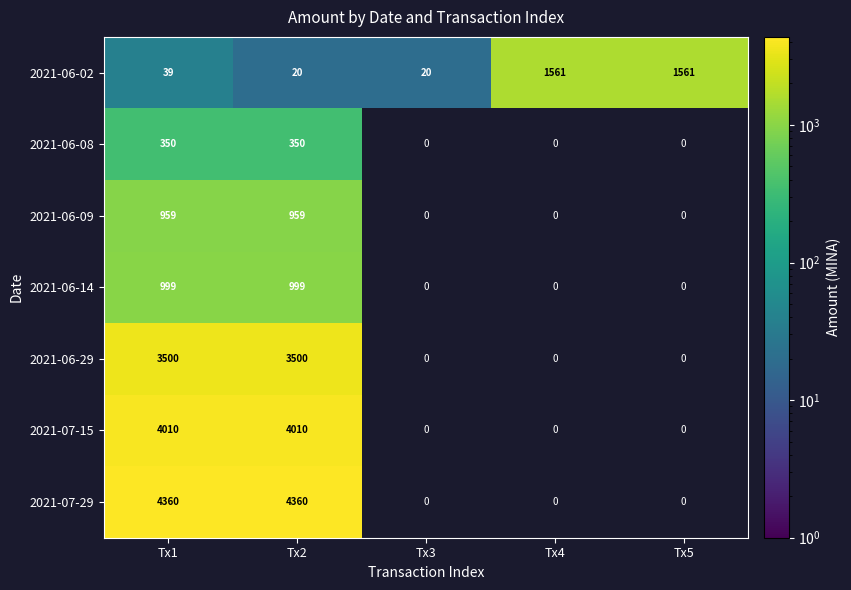

True or false: 2021-06-29 has a value of 3500 at Tx2.

True